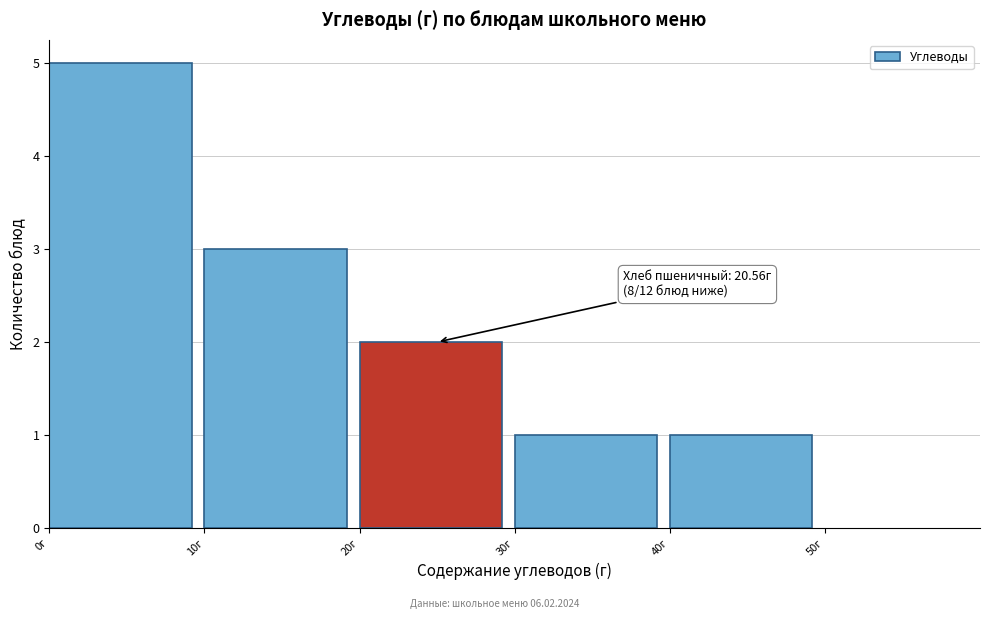

Which range on the x-axis has the tallest bar?

0 to 10